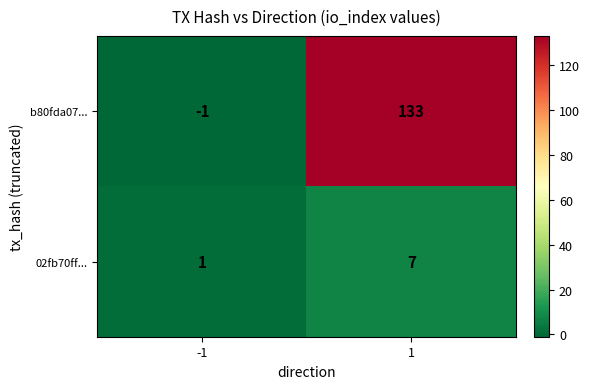

The value of 02fb70ff... at 1 is 7. True or false?

True